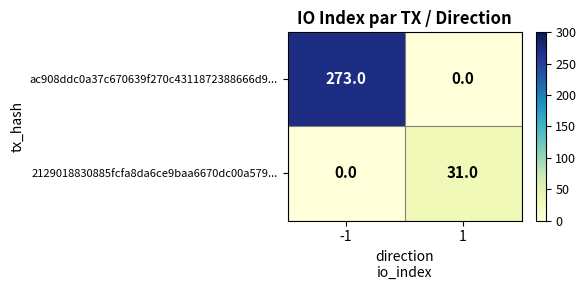

At how many categories does at least one series exceed 161?

1